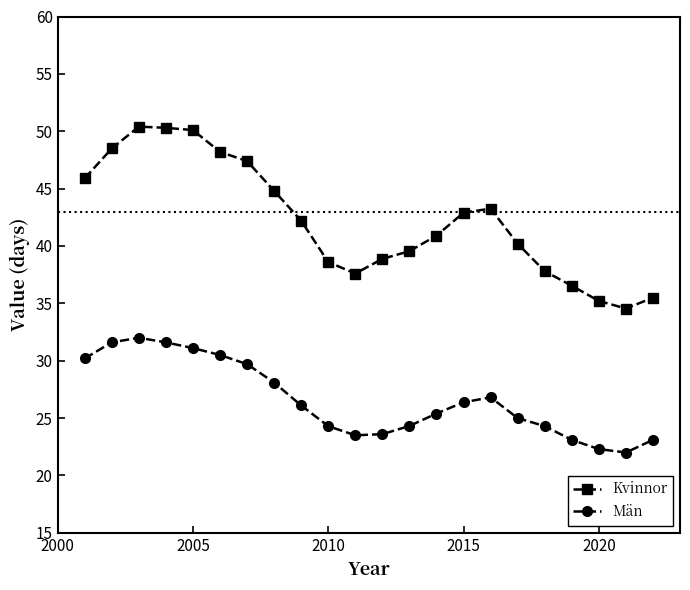

How many lines are shown in the chart?

2